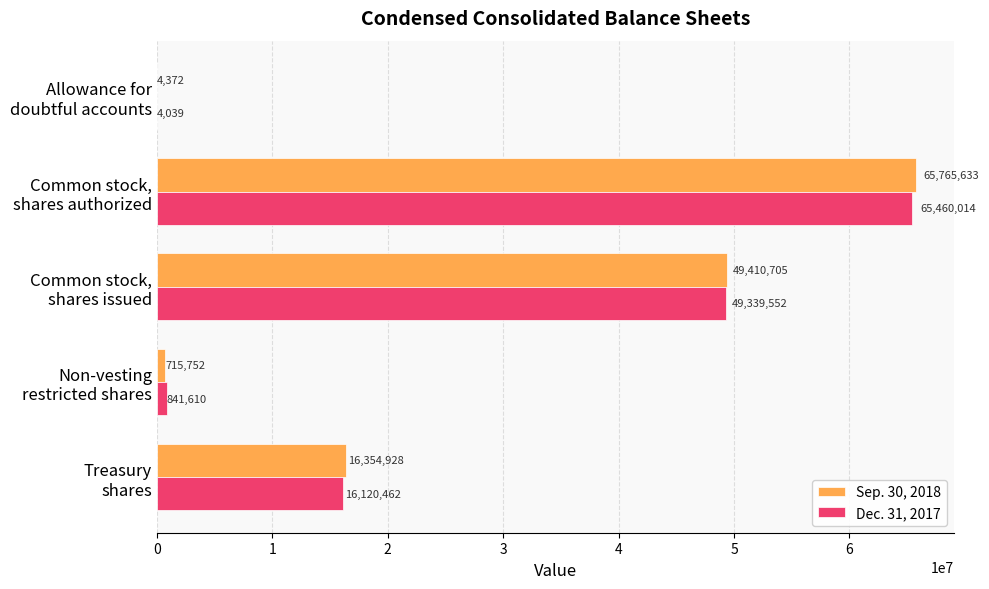

What is the greatest value displayed?

65765633